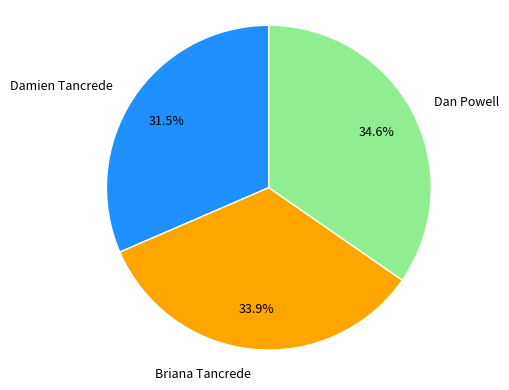

Is it true that Dan Powell is 35% of the pie?

True